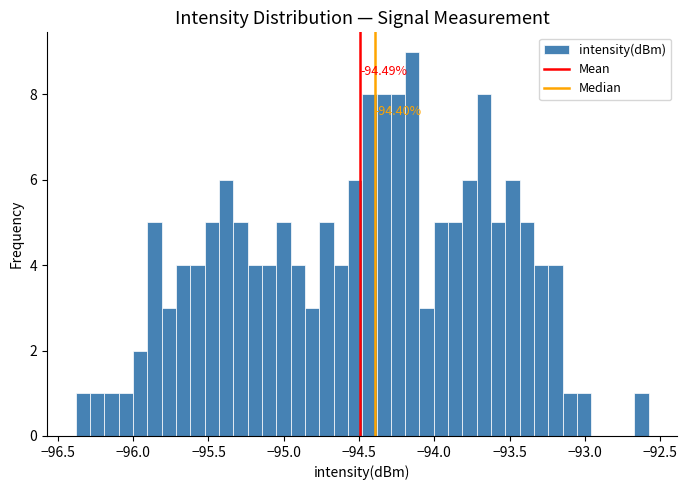

Around what value on the x-axis is the tallest bar? Give the approximate position of its centre, as read against the axis.

-94.15